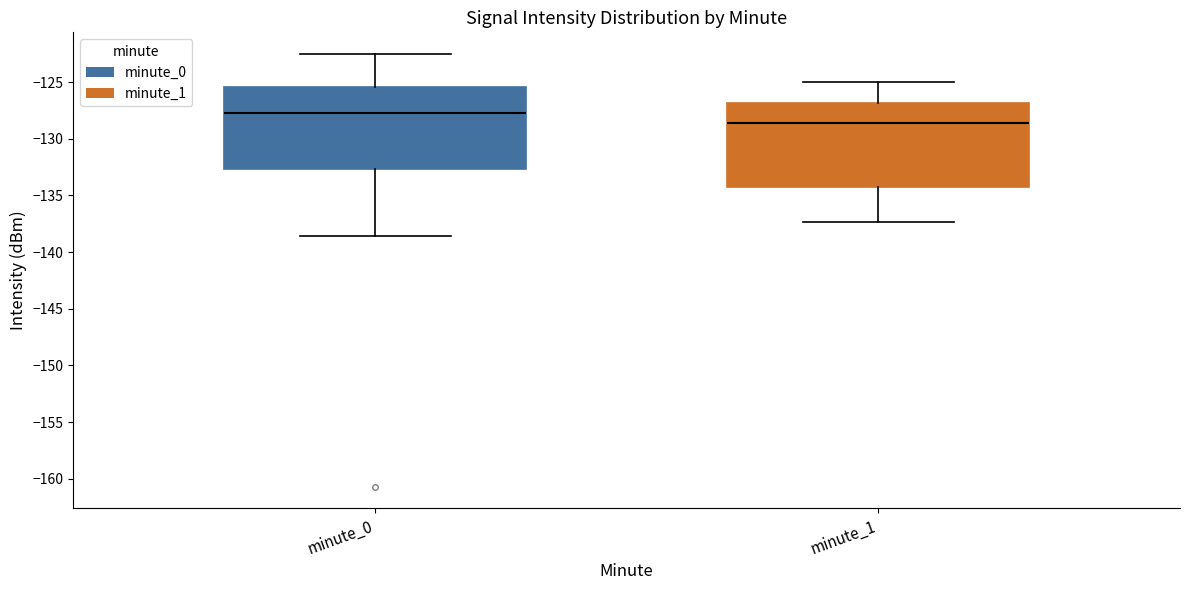

Reading left to right, transcribe this box plot: for each box, give where its median line is, the range the box spans, and where its two whiskers end, as read against the y-axis. The values are not printed on the chart, so give them approximately, as read against the axis.

minute_0: median -127.5, box -132.5 to -125.5, whiskers -138.5 to -122.5
minute_1: median -128.5, box -134.5 to -127.0, whiskers -137.5 to -125.0